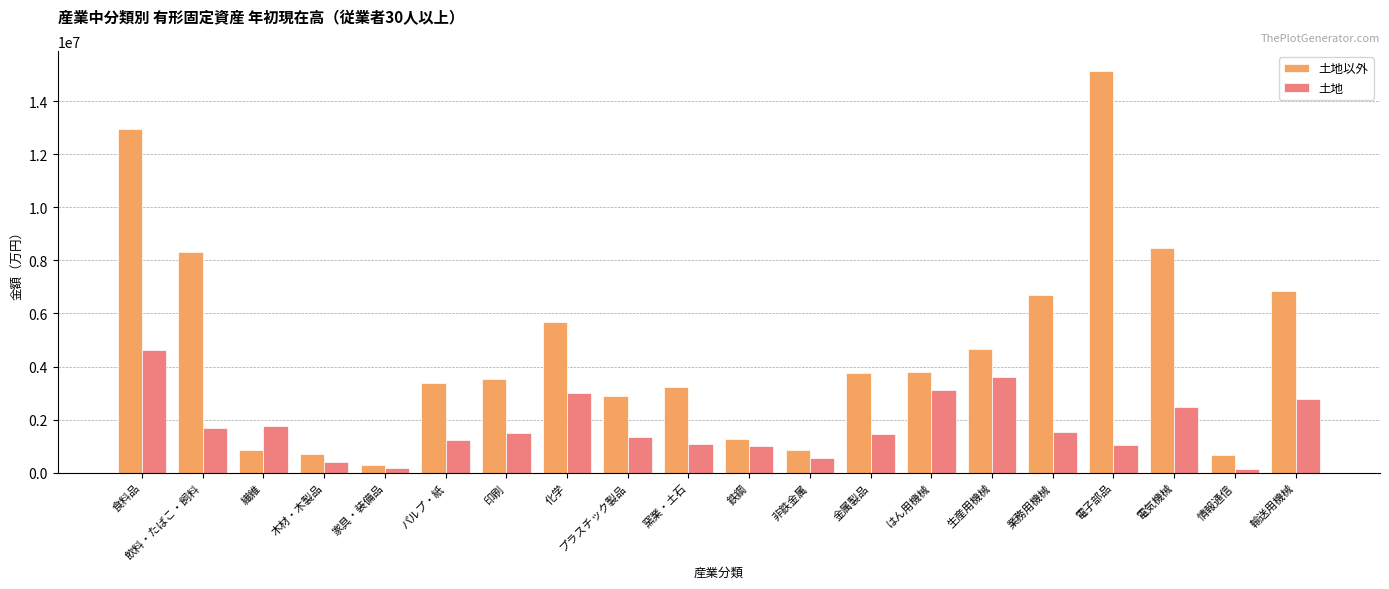

What are all the series names shown in the legend?

土地以外, 土地